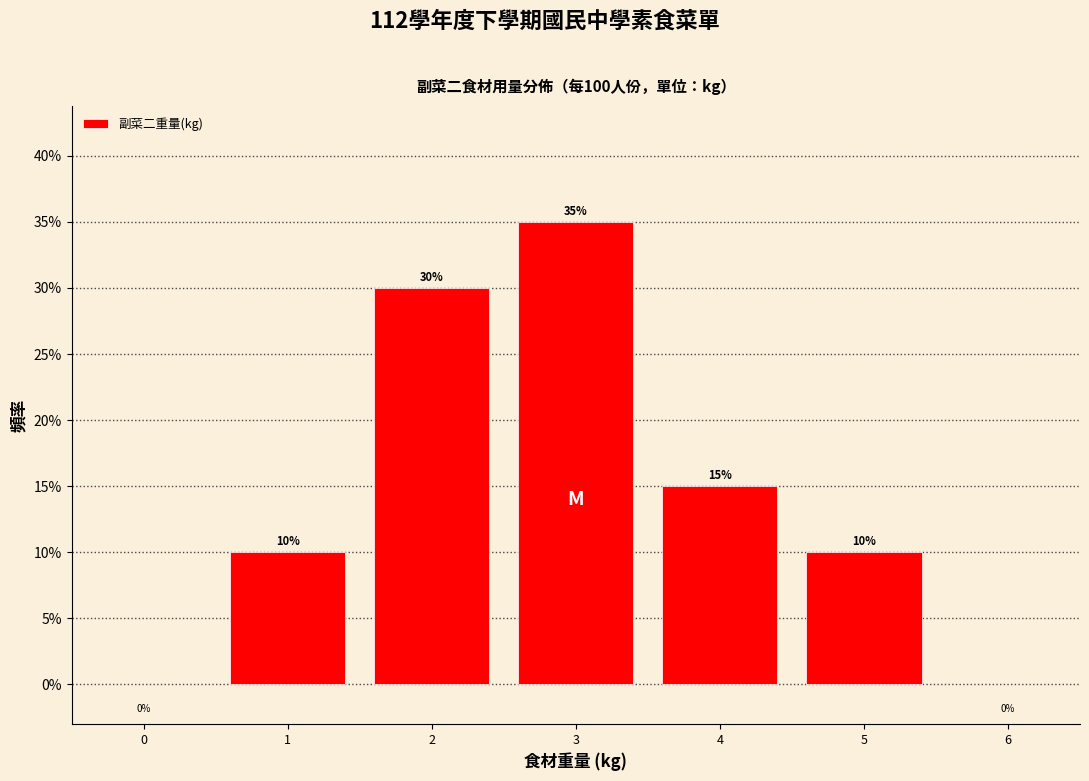

Reading right to left, list all the values displayed in this chart.

5=10	4=15	3=35	2=30	1=10